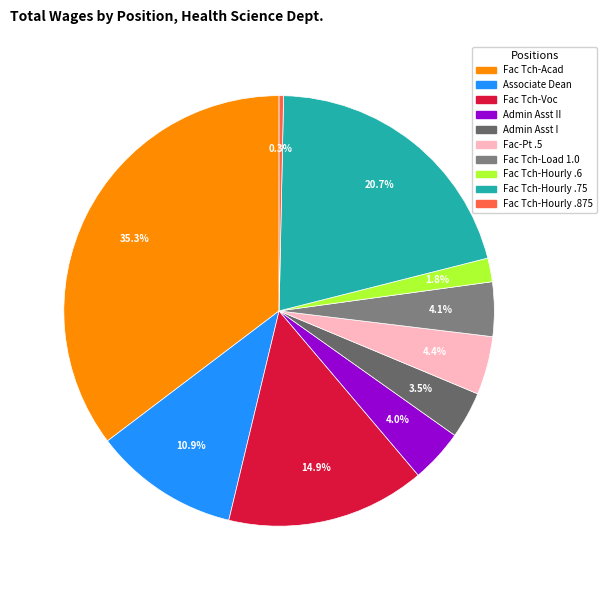

Count the number of slices in the pie.

10